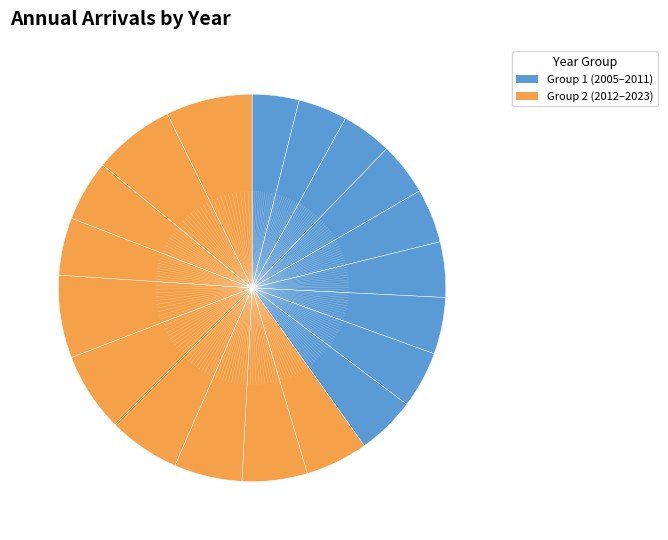

How many slices are in this pie chart?

19